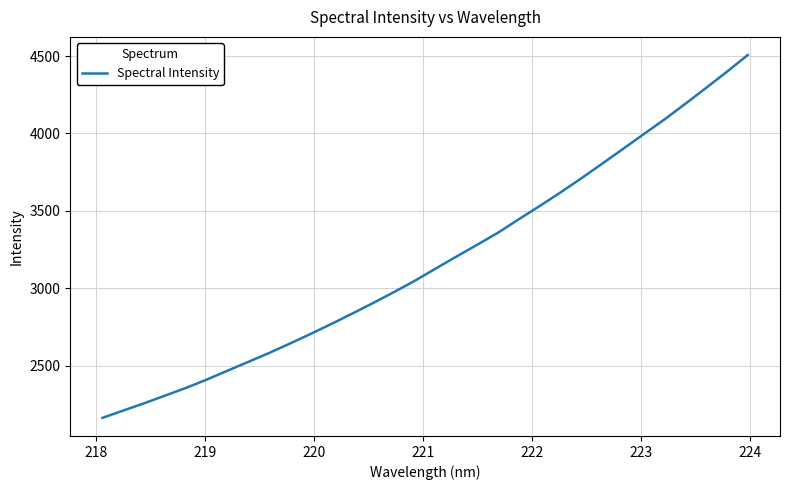

What is the difference between the maximum and minimum values?

2342.5